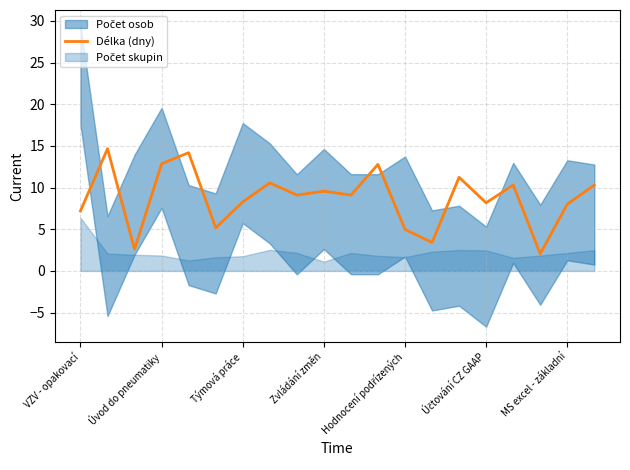

What is the label of the 6th point from the left?

Účtování CZ GAAP